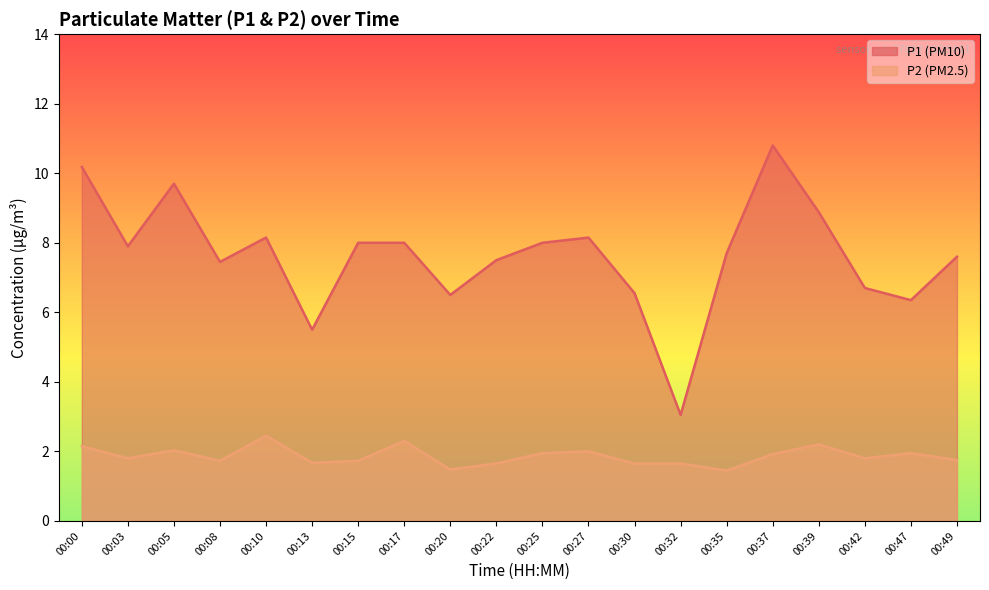

How many lines are shown in the chart?

2